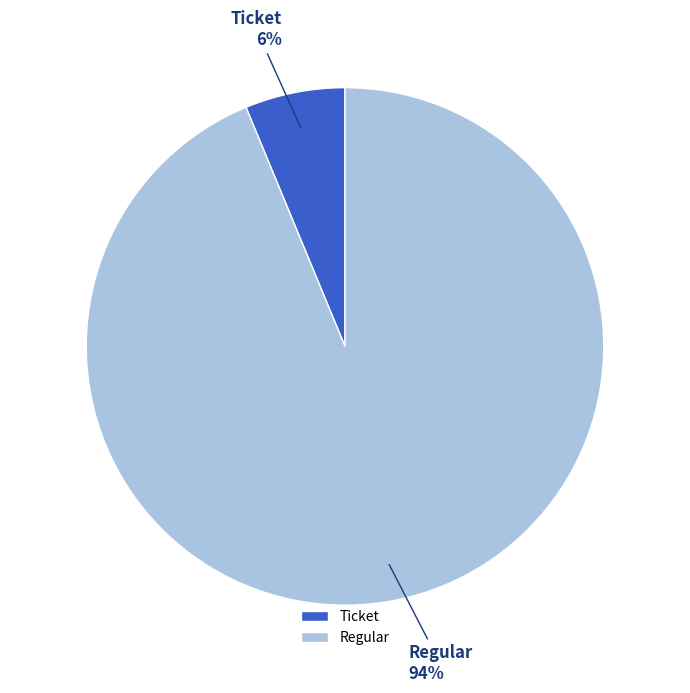

Which slice is the smallest?

Ticket